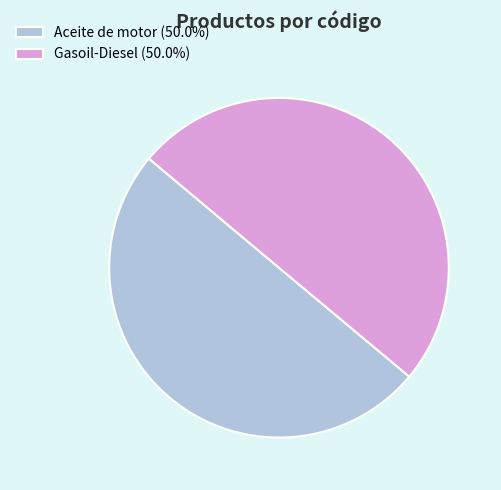

Approximately how many times larger is the value at Gasoil-Diesel (50.0%) compared to Aceite de motor (50.0%)?

1.0